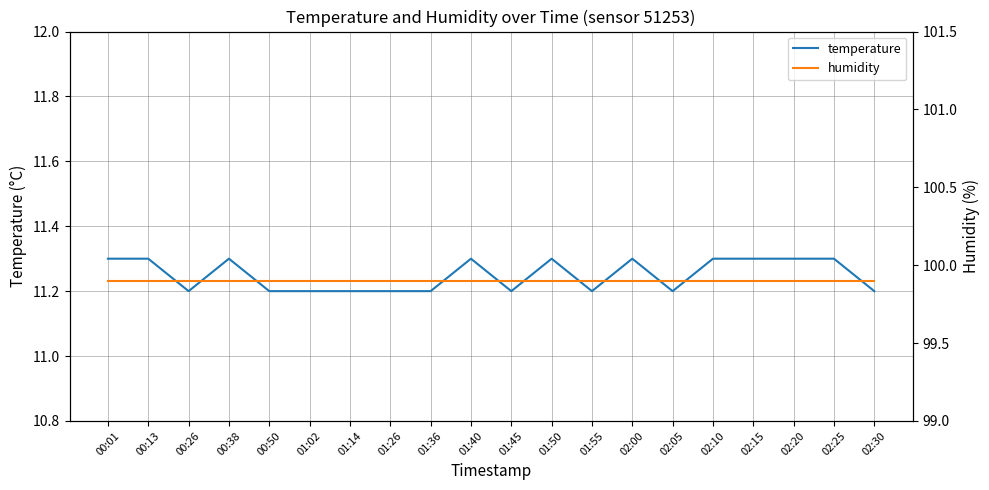

What is the total value across all series at 01:02?

111.1